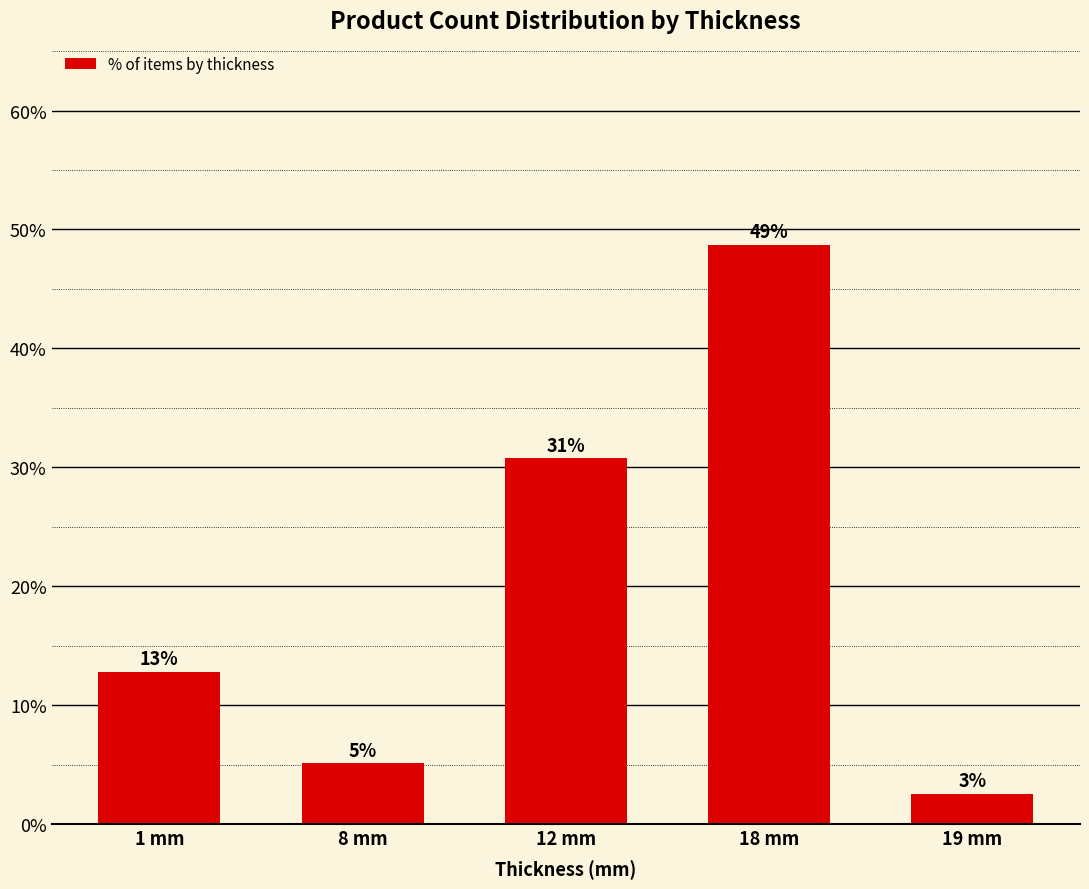

Where is the data nearest to the value 25?

12 mm